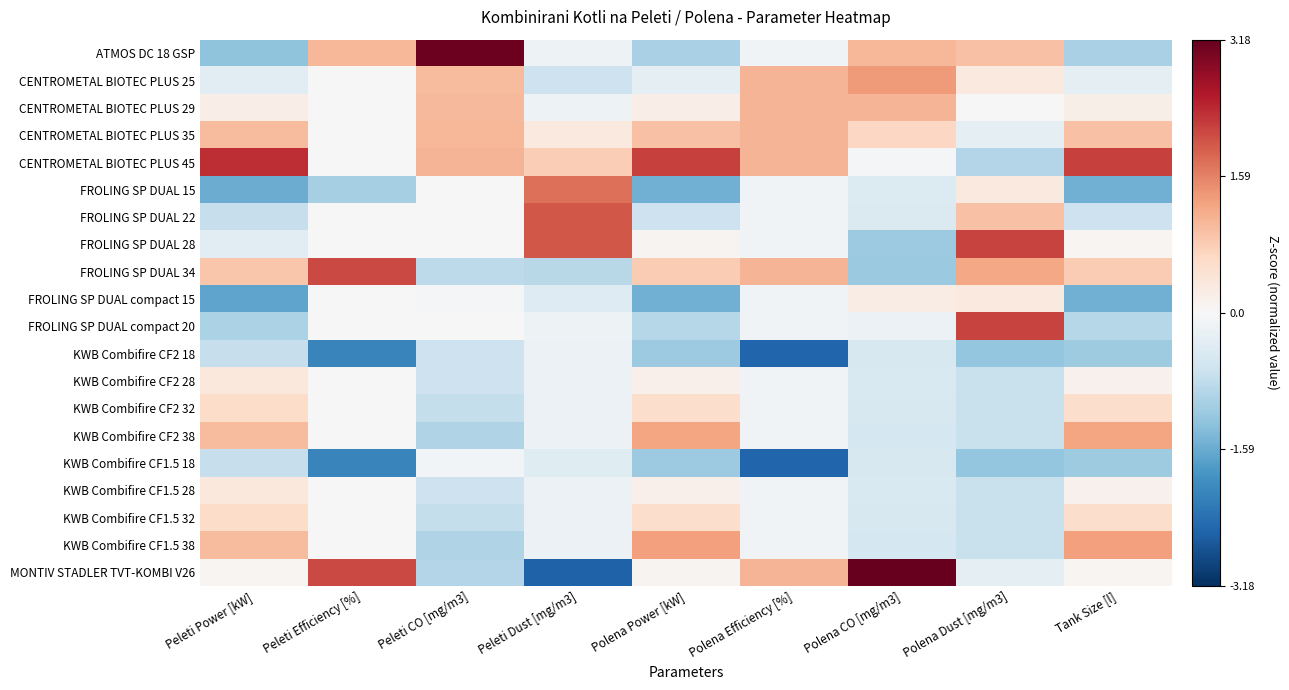

Which has a higher value, Peleti Dust [mg/m3] or Peleti Power [kW]?

Peleti Dust [mg/m3]